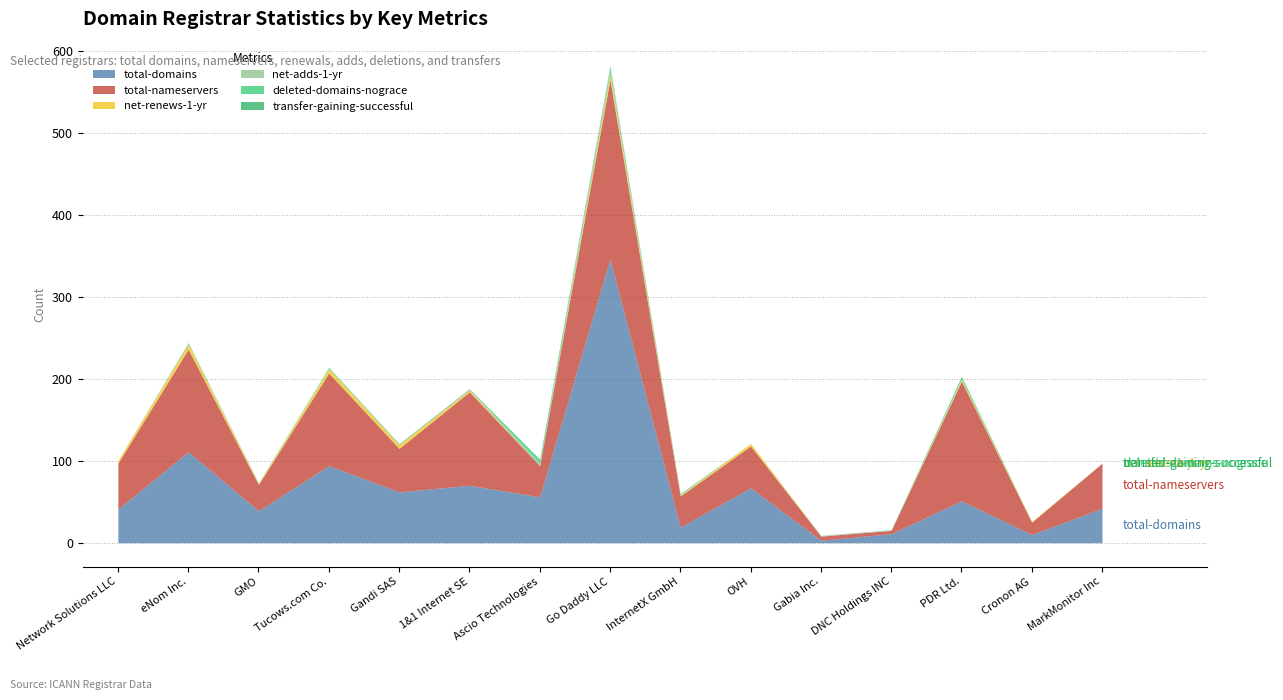

True or false: transfer-gaining-successful and net-adds-1-yr cross at least once.

False